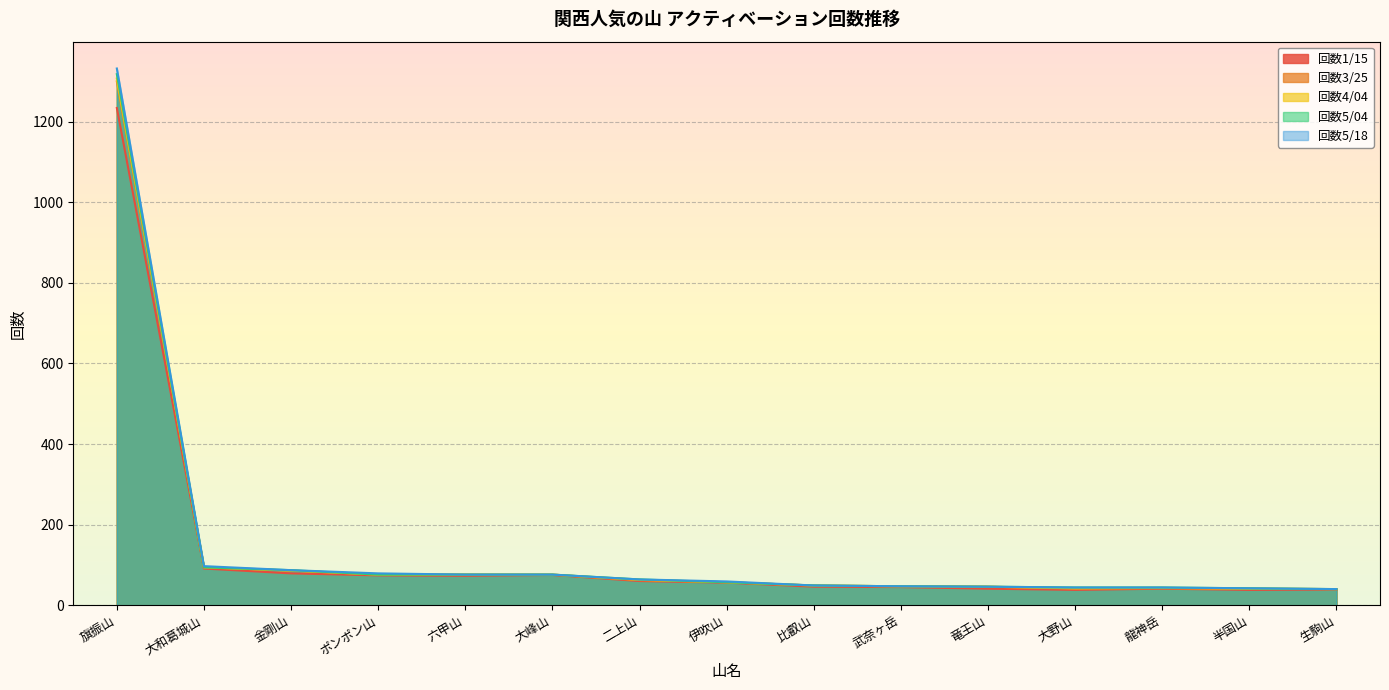

True or false: 回数4/04 and 回数5/04 cross at least once.

False